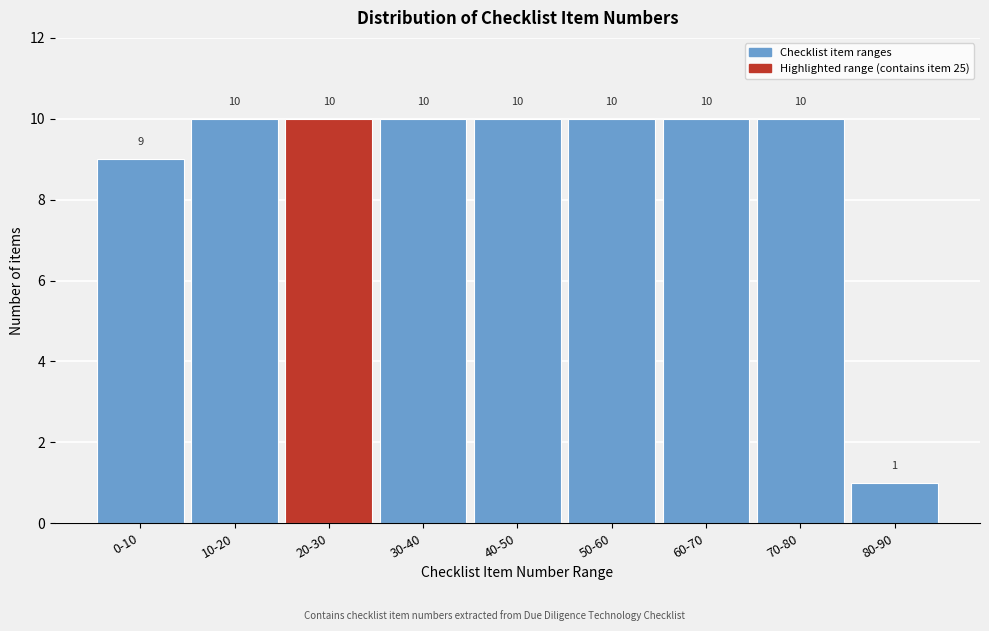

Reading left to right, extract all data points from this chart.

9	10	10	10	10	10	10	10	1